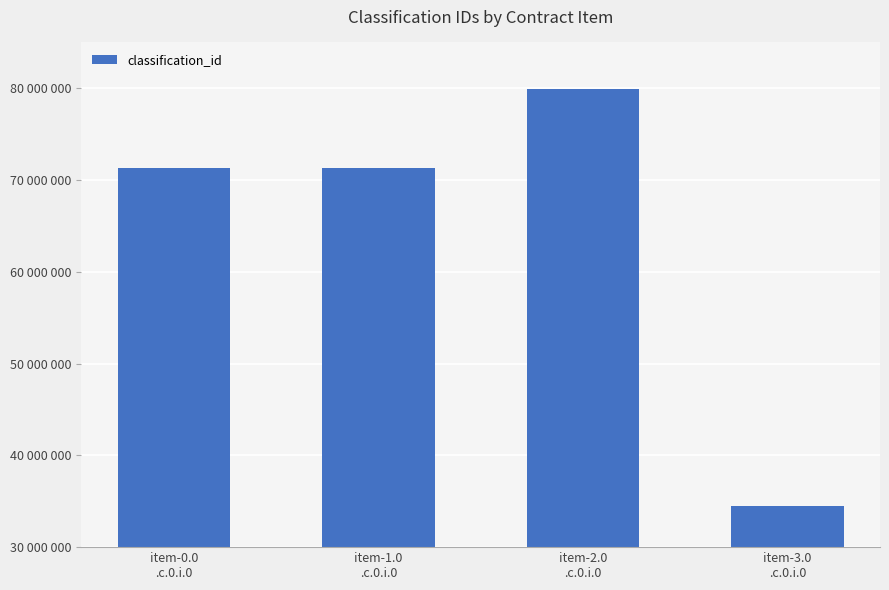

The value at item-1.0
.c.0.i.0 is 71335000. True or false?

True